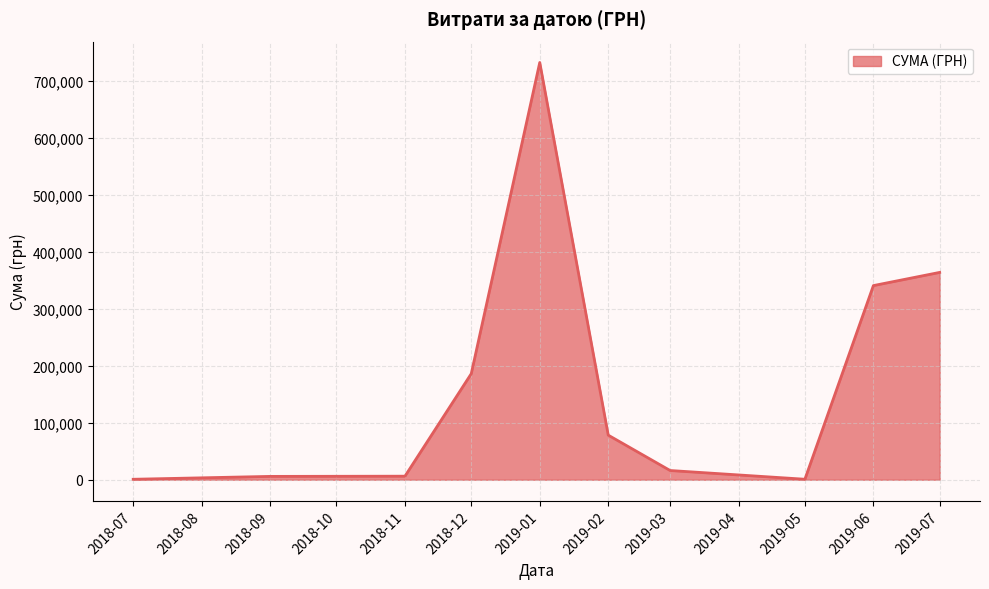

Which label corresponds to the largest value in the chart?

2019-01